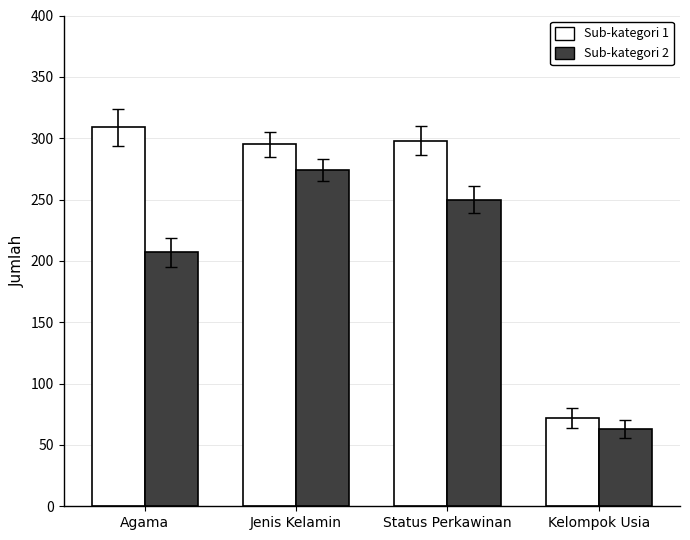

How many bars are there in each group?

2